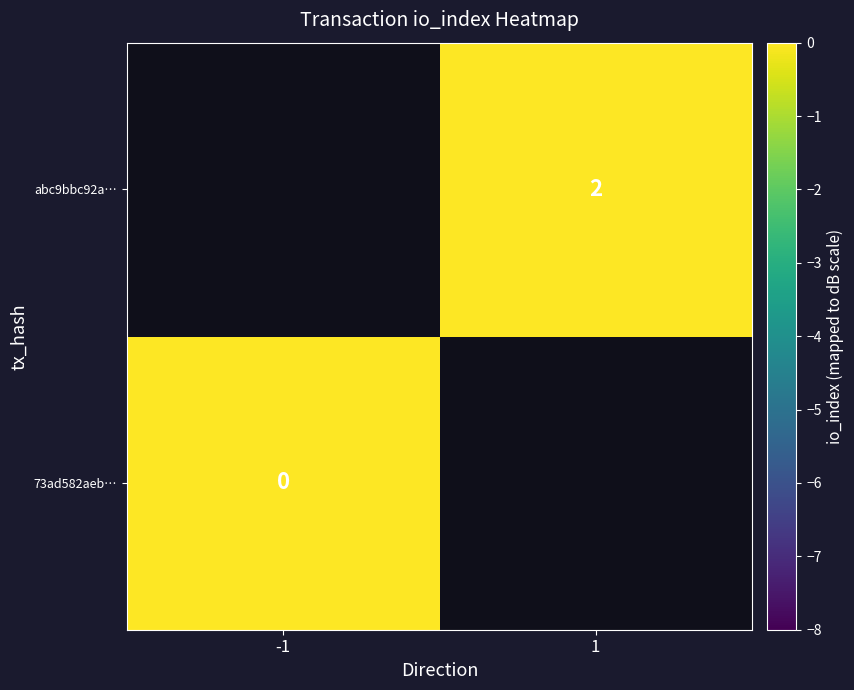

True or false: abc9bbc92a… has a value of 2 at 1.

True